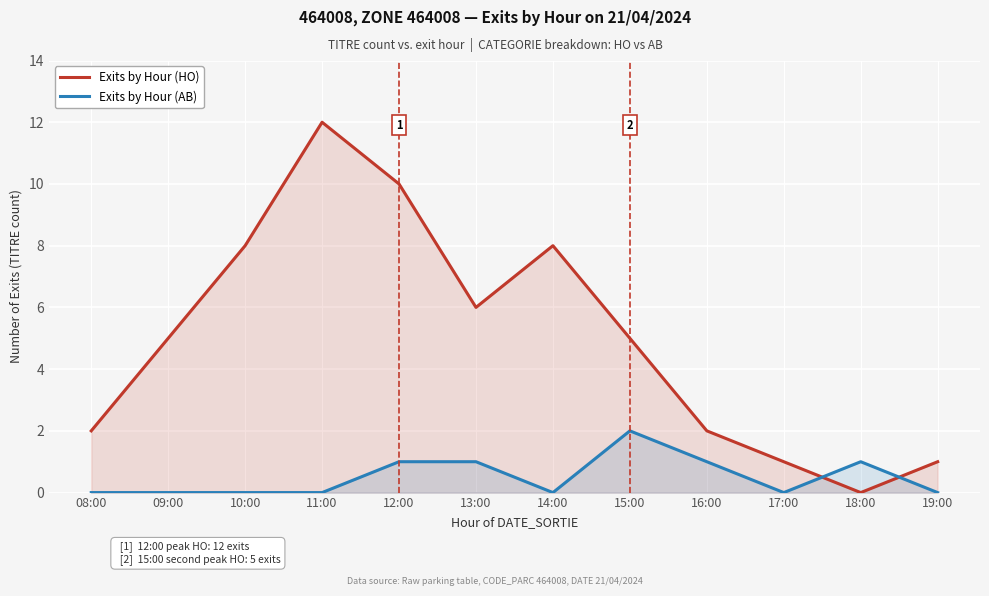

What position from the left is 19:00?

12